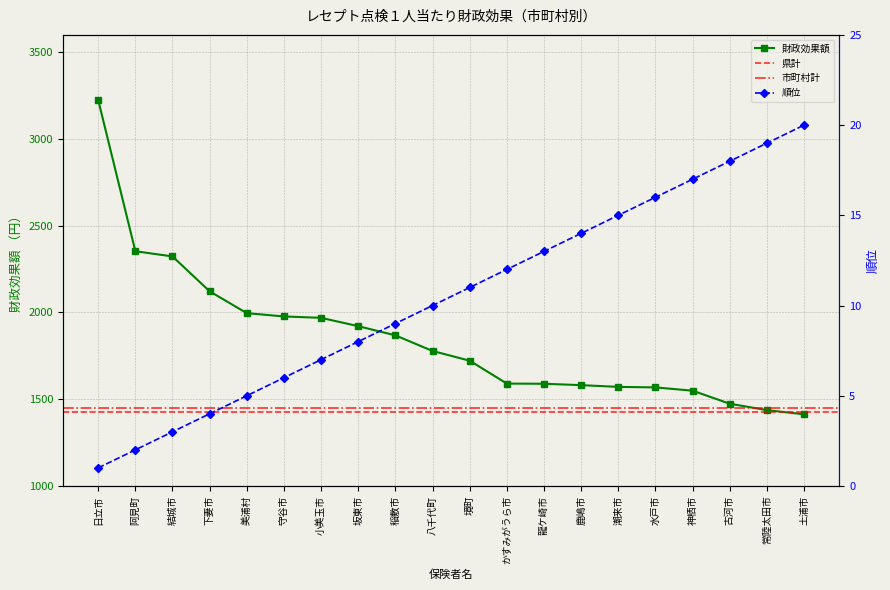

Reading left to right, what are all the values shown in this chart?

財政効果額: 日立市=3225	阿見町=2353	結城市=2323	下妻市=2122	美浦村=1996	守谷市=1977	小美玉市=1969	坂東市=1921	稲敷市=1868	八千代町=1778	境町=1722	かすみがうら市=1590	龍ケ崎市=1589	鹿嶋市=1581	潮来市=1571	水戸市=1568	神栖市=1549	古河市=1474	常陸太田市=1437	土浦市=1413
順位: 日立市=1	阿見町=2	結城市=3	下妻市=4	美浦村=5	守谷市=6	小美玉市=7	坂東市=8	稲敷市=9	八千代町=10	境町=11	かすみがうら市=12	龍ケ崎市=13	鹿嶋市=14	潮来市=15	水戸市=16	神栖市=17	古河市=18	常陸太田市=19	土浦市=20